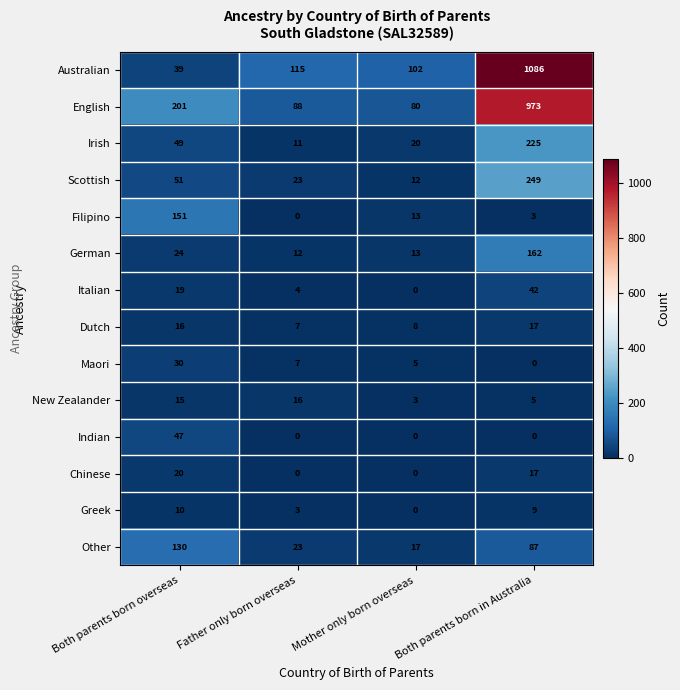

What is the difference between the second highest and minimum values in the Australian series?

76